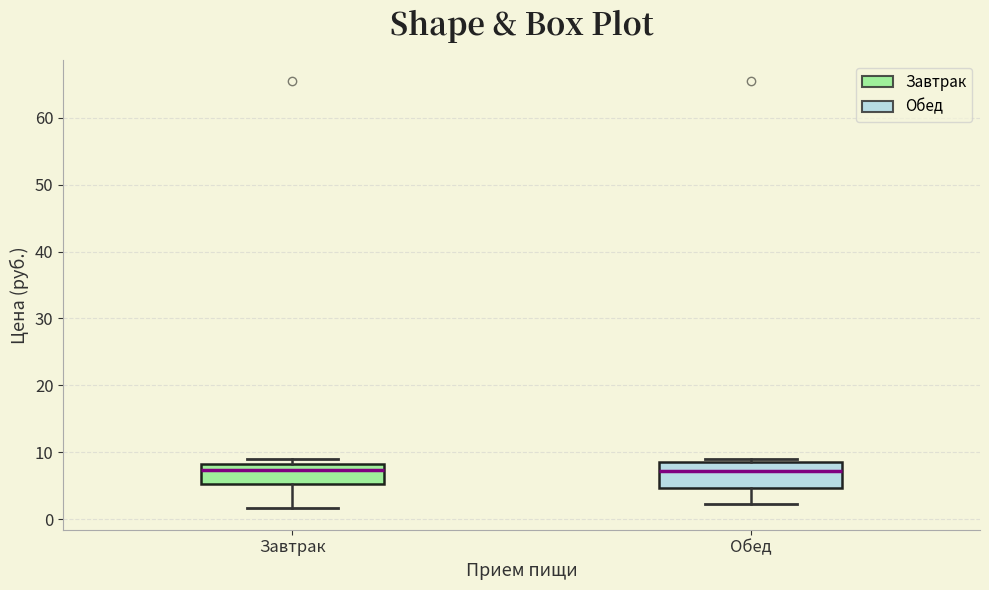

Where is the upper edge of the box for Завтрак on the y-axis? The values are not printed on the chart, so give them approximately, as read against the axis.

8